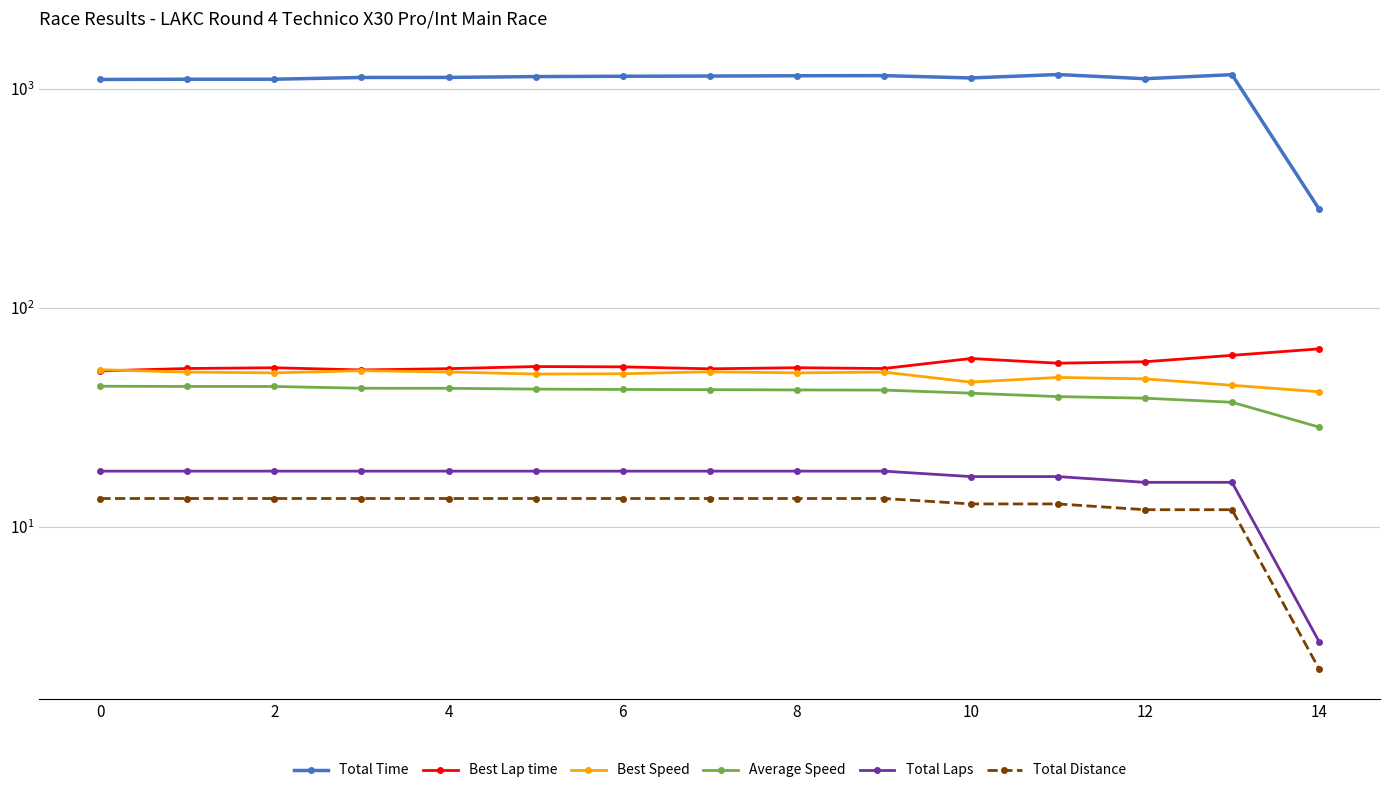

True or false: Total Laps and Total Distance intersect in this chart.

False